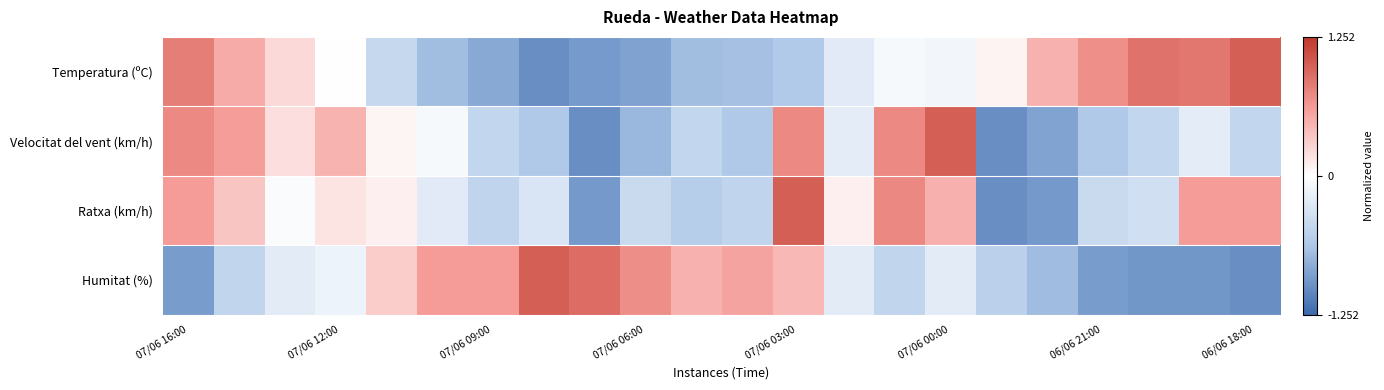

Which series has the largest range (max minus min)?

Temperatura (ºC)